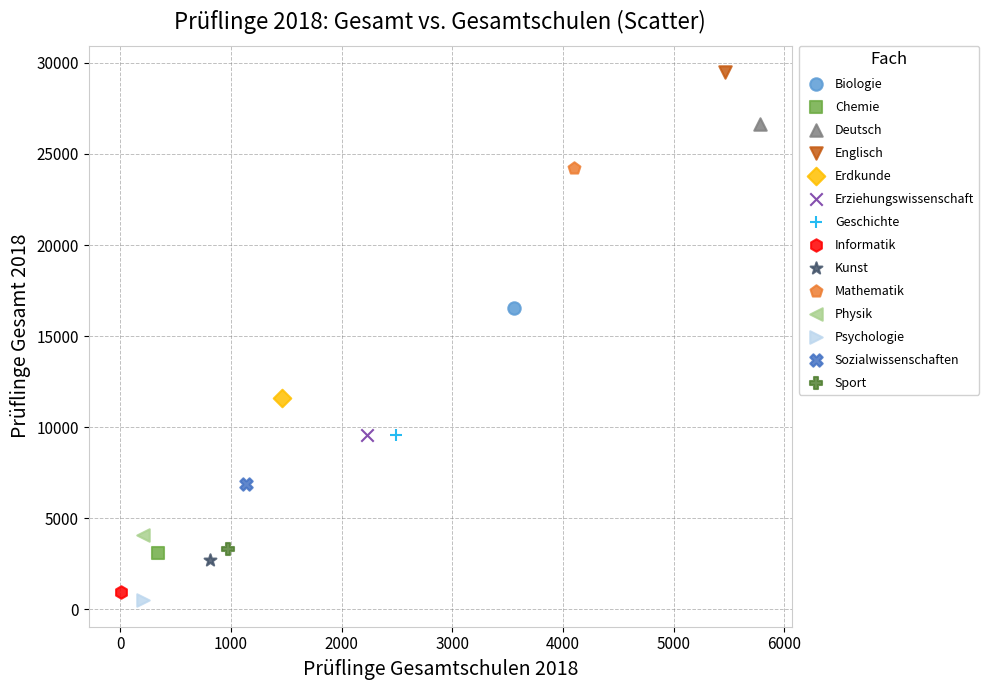

Which series reaches the maximum Y coordinate?

Englisch